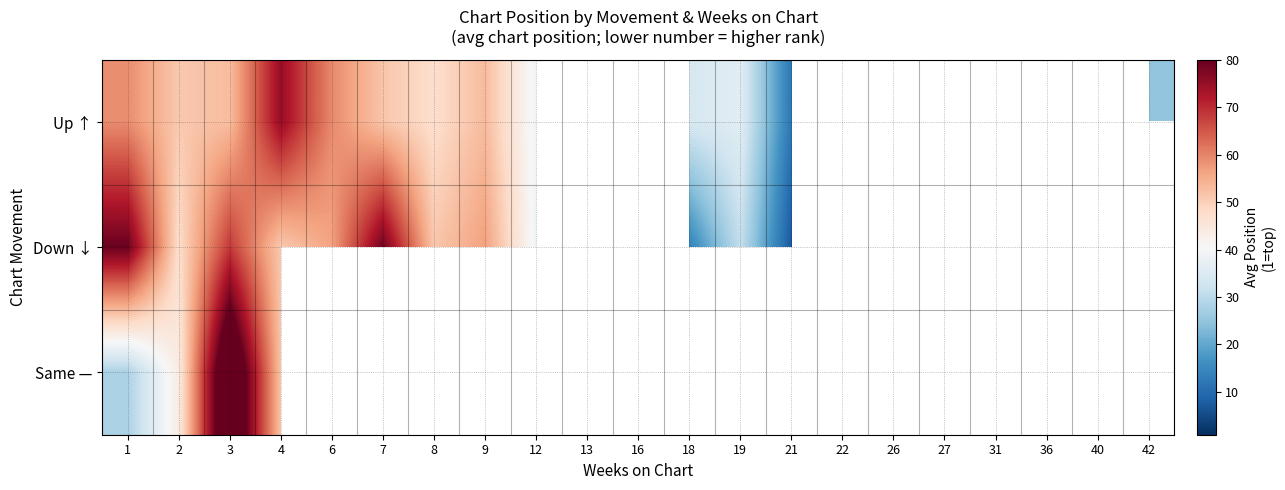

The value of Up ↑ at 6 is 85.4. True or false?

False